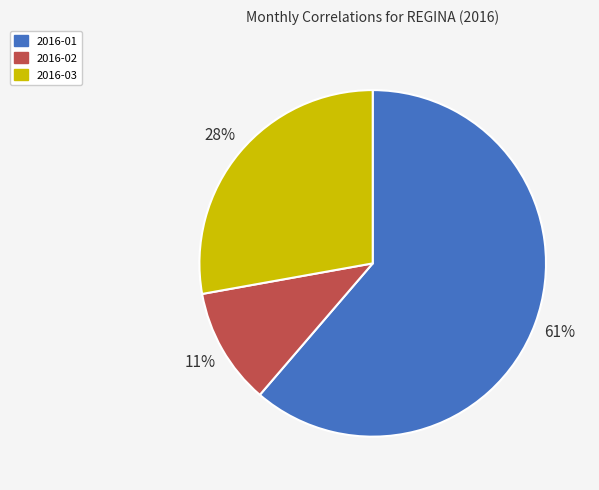

Is it true that 2016-02 is 19% of the pie?

False